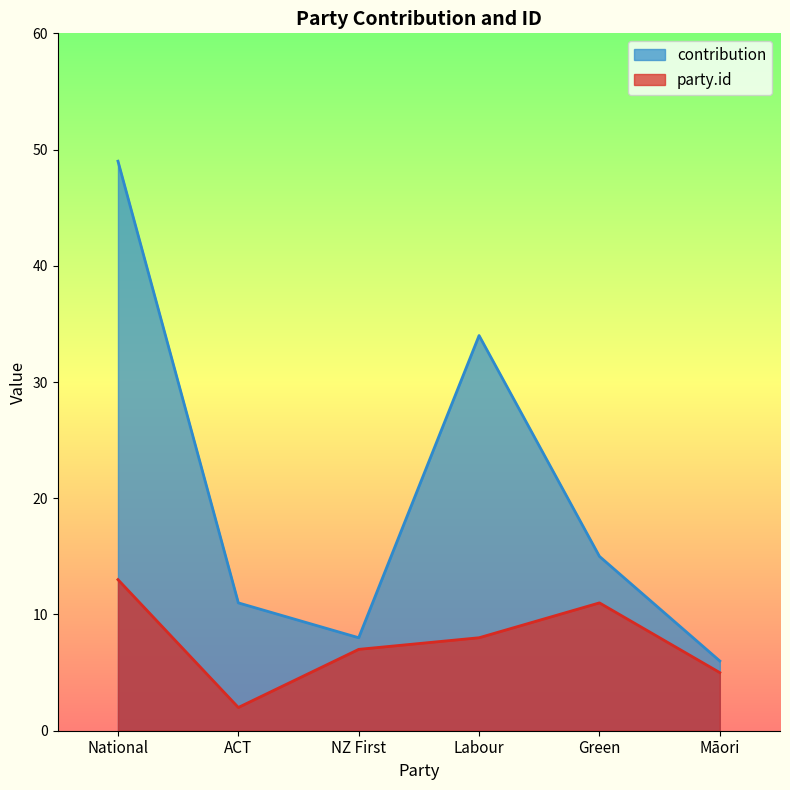

What is the total value across all series at Green?

26